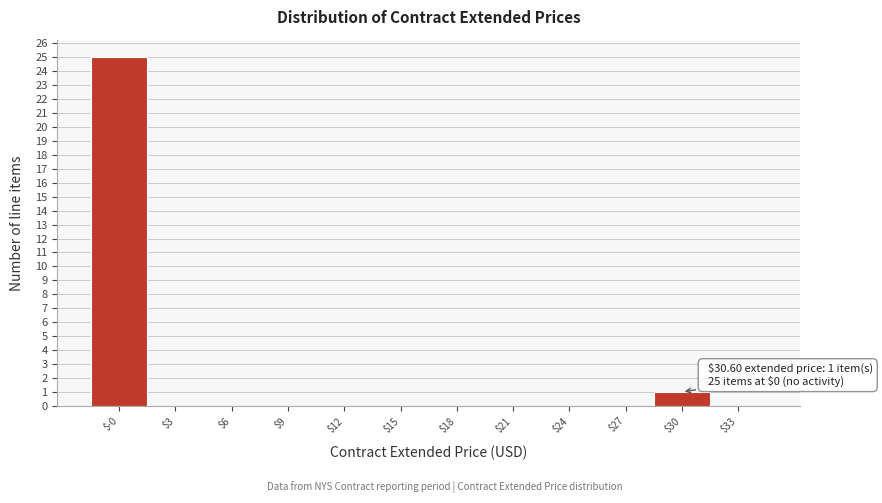

What is the maximum value shown in the chart?

25